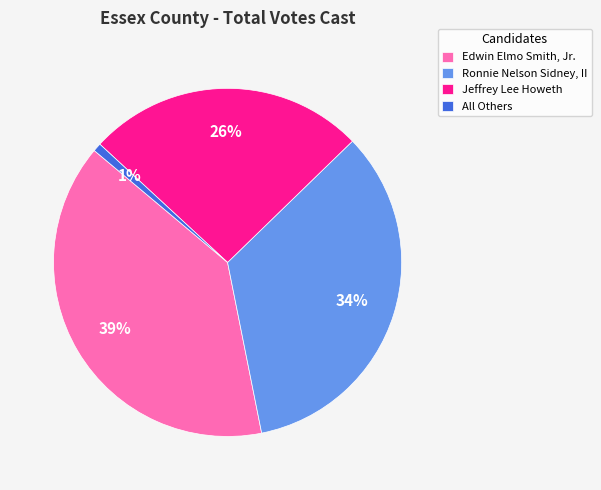

How many slices are in this pie chart?

4